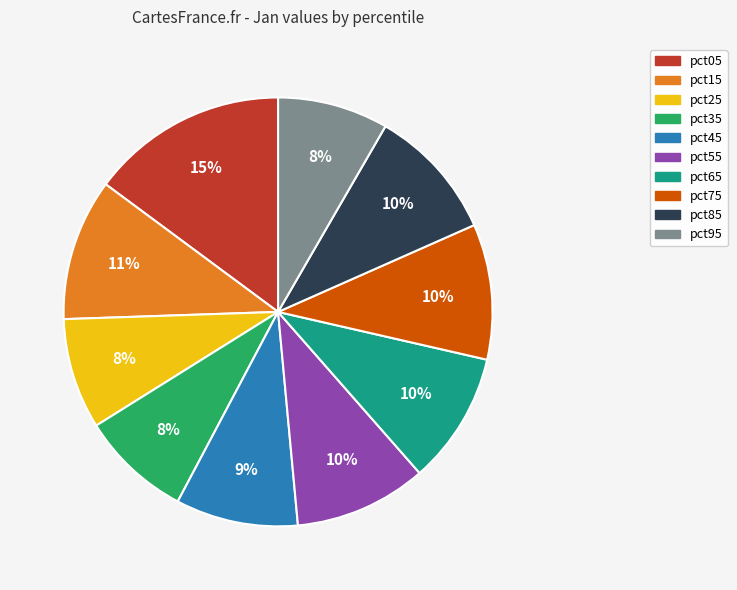

Is the sum of pct55 and pct05 greater than half?

No